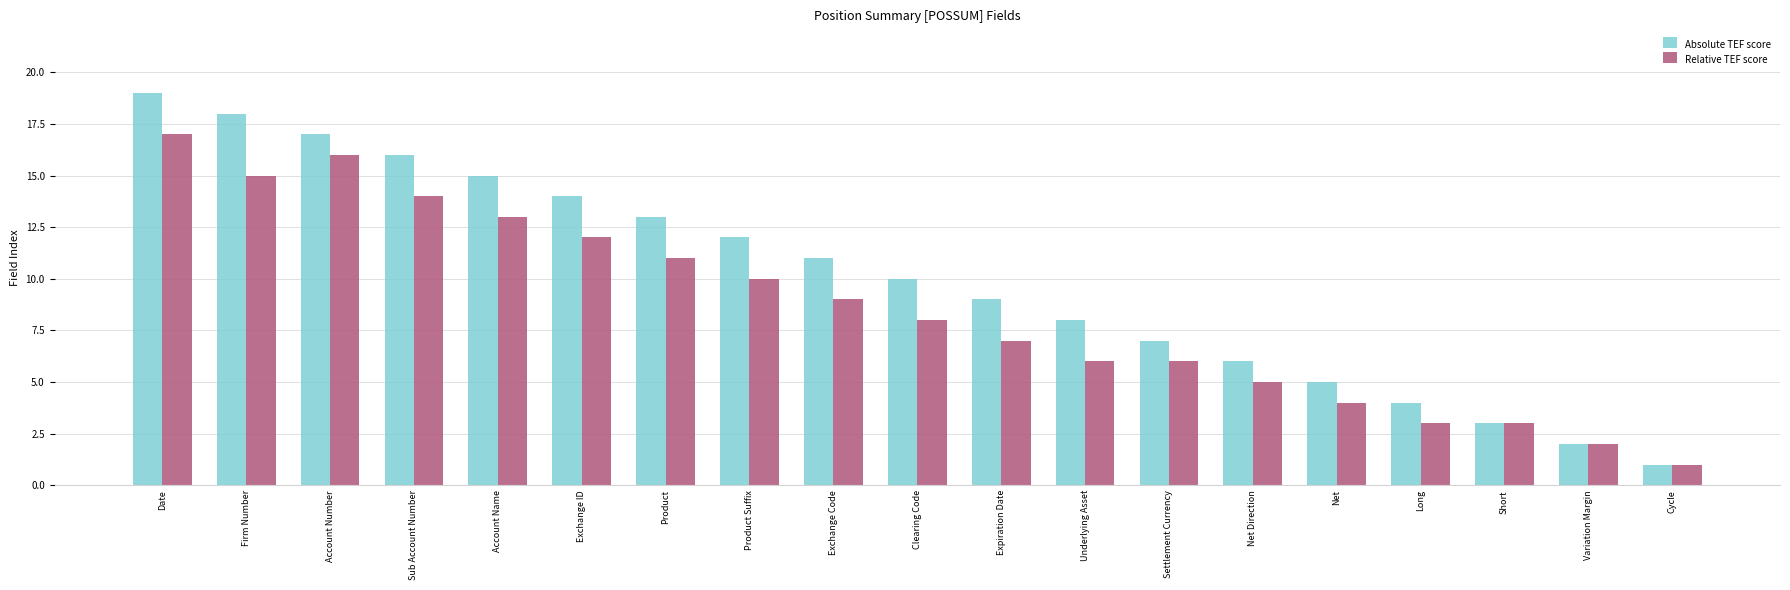

Reading left to right, transcribe all the data shown in this chart.

Absolute TEF score: Date=19	Firm Number=18	Account Number=17	Sub Account Number=16	Account Name=15	Exchange ID=14	Product=13	Product Suffix=12	Exchange Code=11	Clearing Code=10	Expiration Date=9	Underlying Asset=8	Settlement Currency=7	Net Direction=6	Net=5	Long=4	Short=3	Variation Margin=2	Cycle=1
Relative TEF score: Date=17	Firm Number=15	Account Number=16	Sub Account Number=14	Account Name=13	Exchange ID=12	Product=11	Product Suffix=10	Exchange Code=9	Clearing Code=8	Expiration Date=7	Underlying Asset=6	Settlement Currency=6	Net Direction=5	Net=4	Long=3	Short=3	Variation Margin=2	Cycle=1